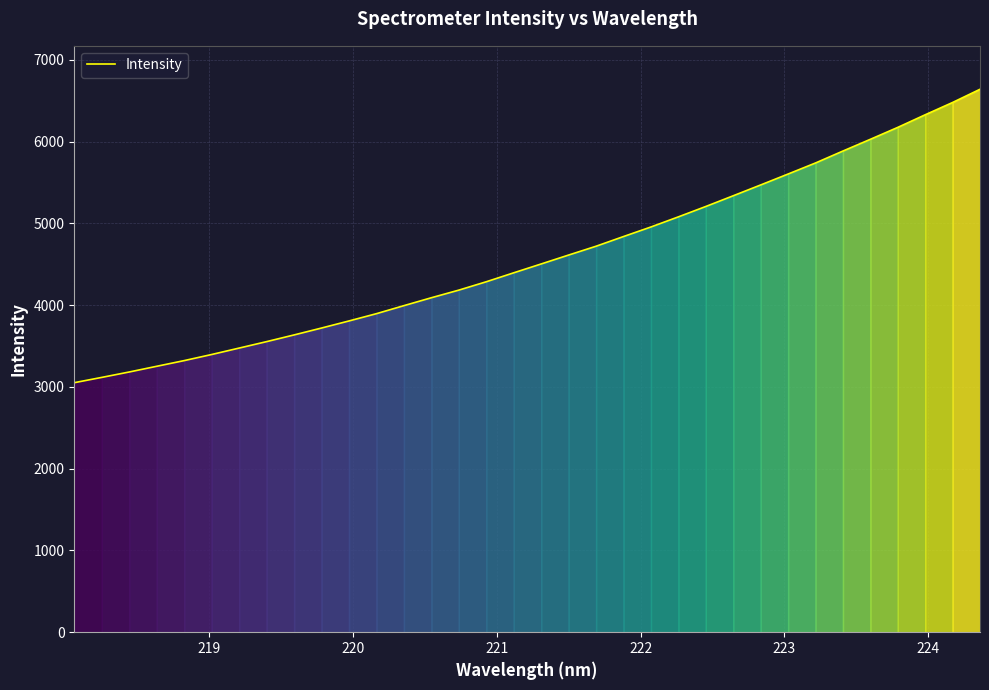

How many values are below 4503?

17